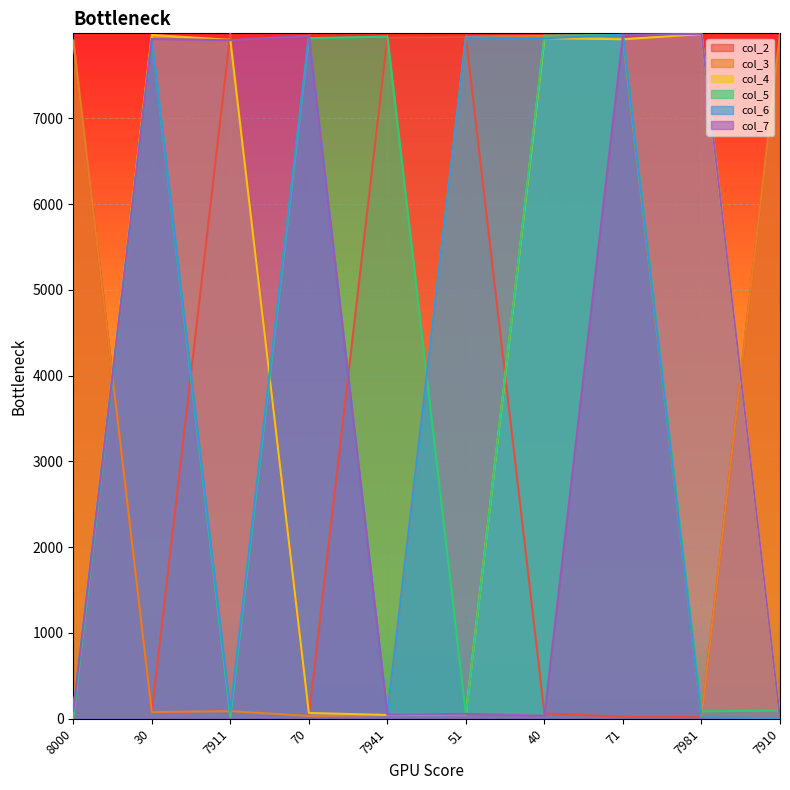

Which series has the widest spread of values?

col_7